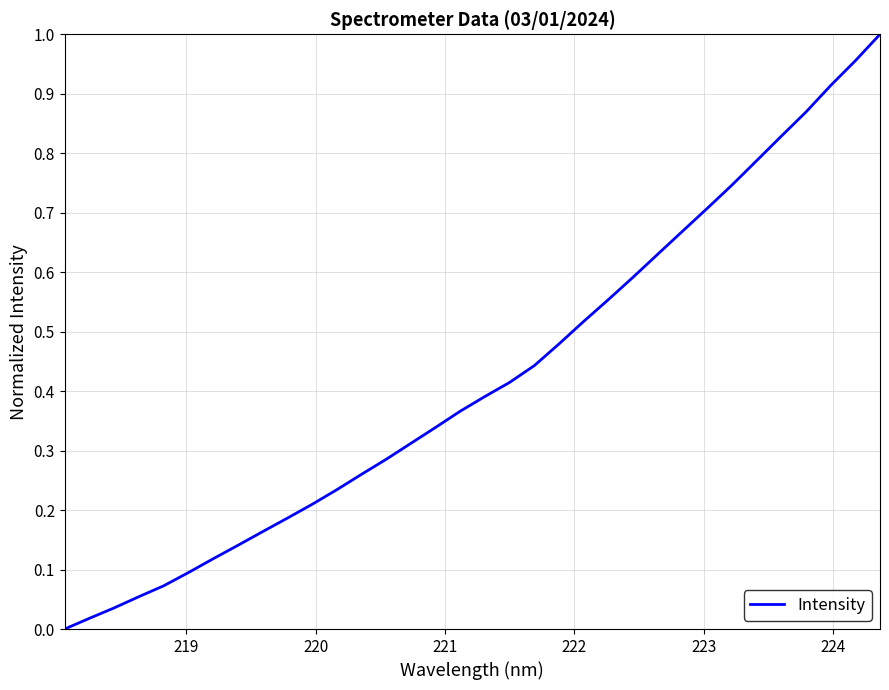

Does the chart display data point markers on the line(s)?

No